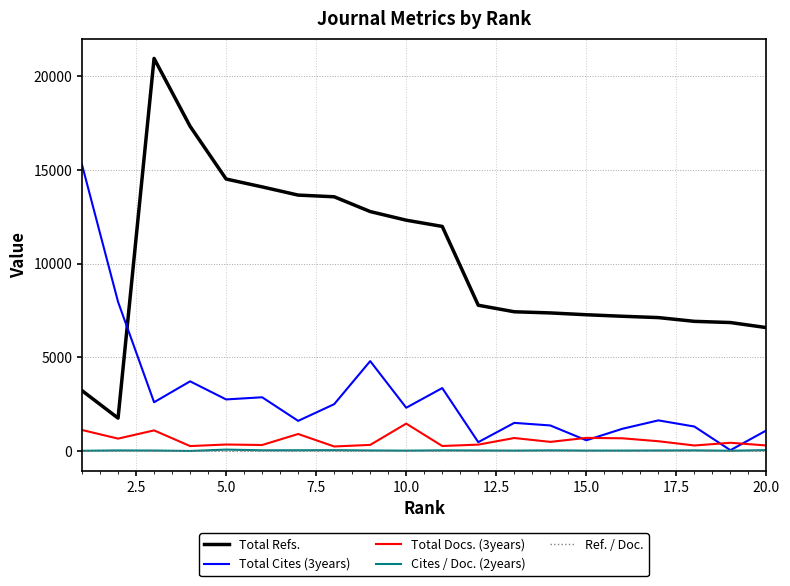

True or false: Total Docs. (3years) and Total Refs. cross at least once.

False